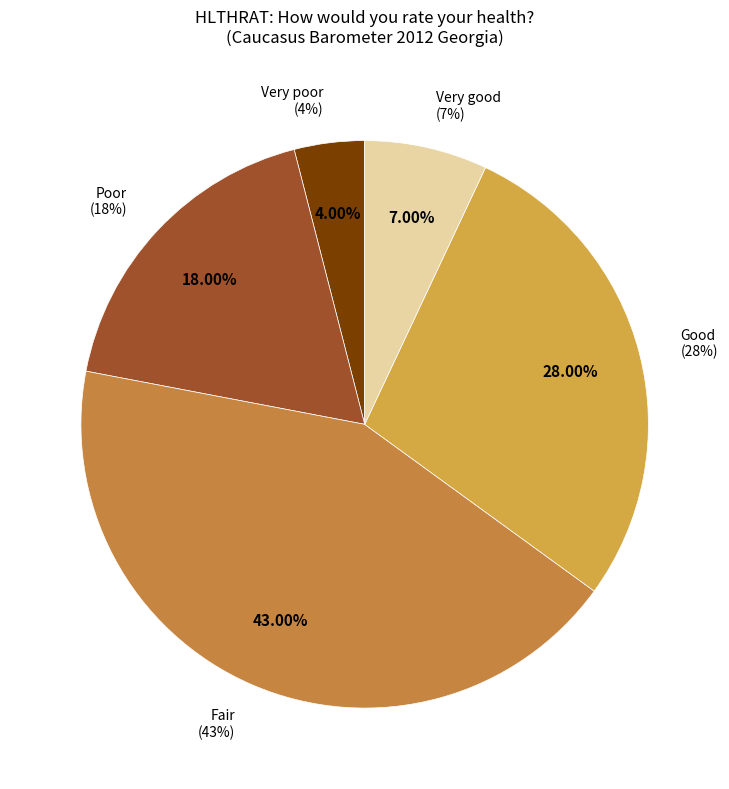

Between Poor and Fair, which is larger?

Fair